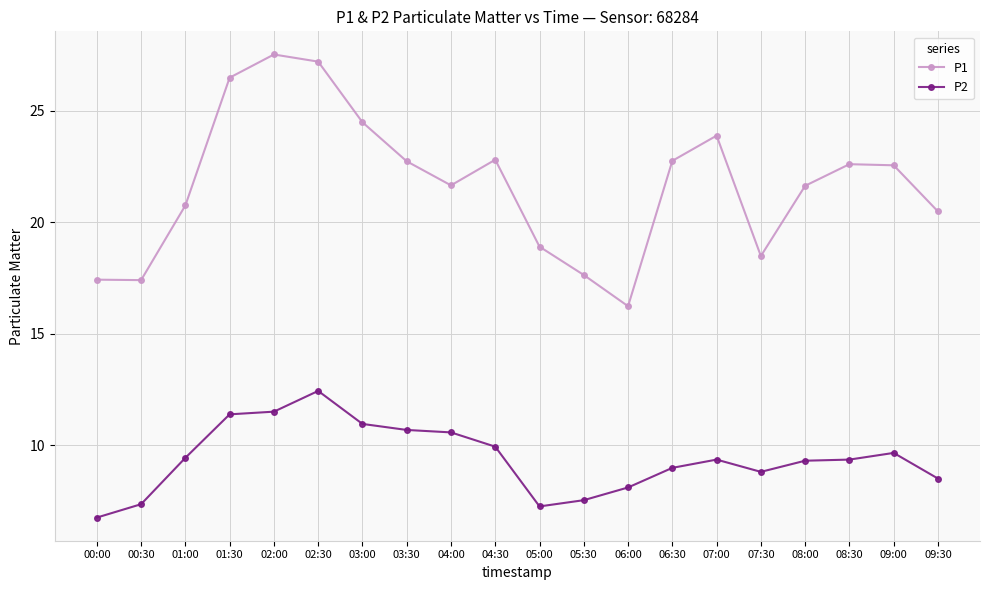

What is the sum of all P1 values?

433.6